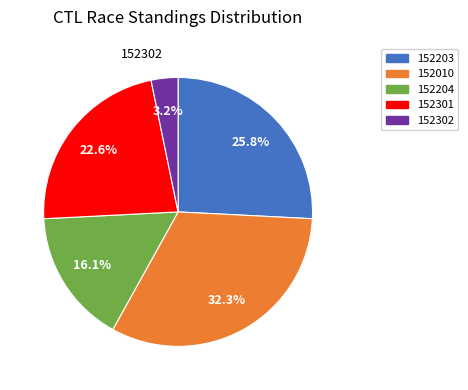

Is there a majority slice in this chart?

No